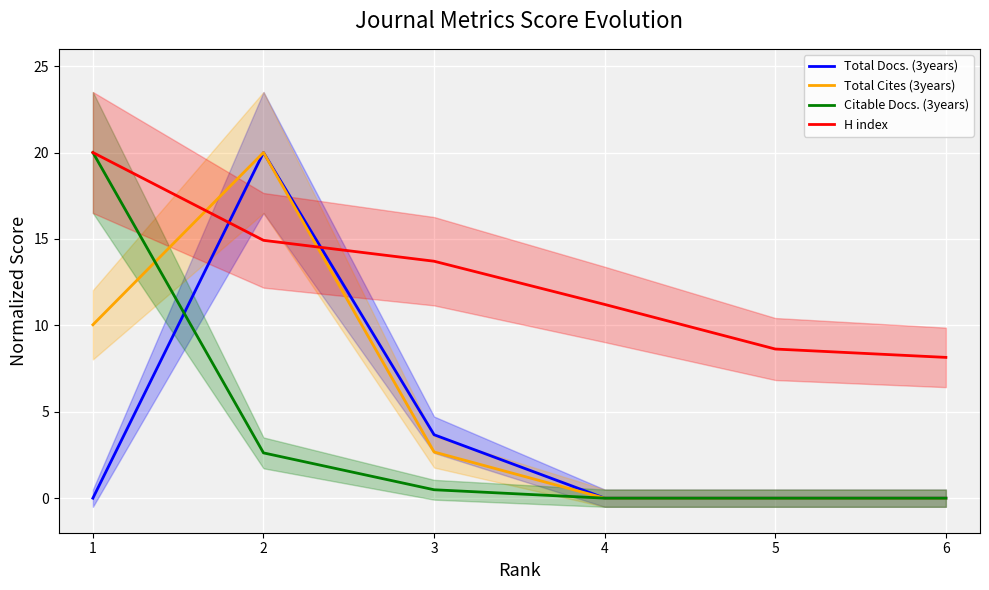

List the series in order of their peak value, lowest first.

Total Docs. (3years), Total Cites (3years), Citable Docs. (3years), H index